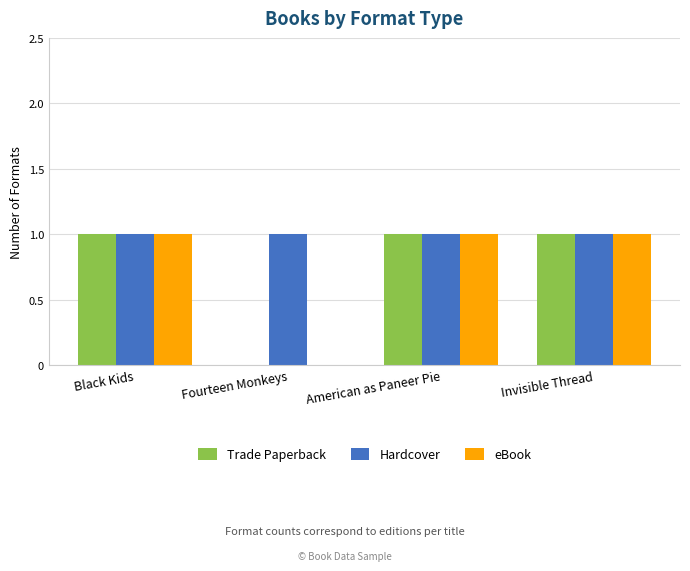

Which series has the largest total across all categories?

Hardcover